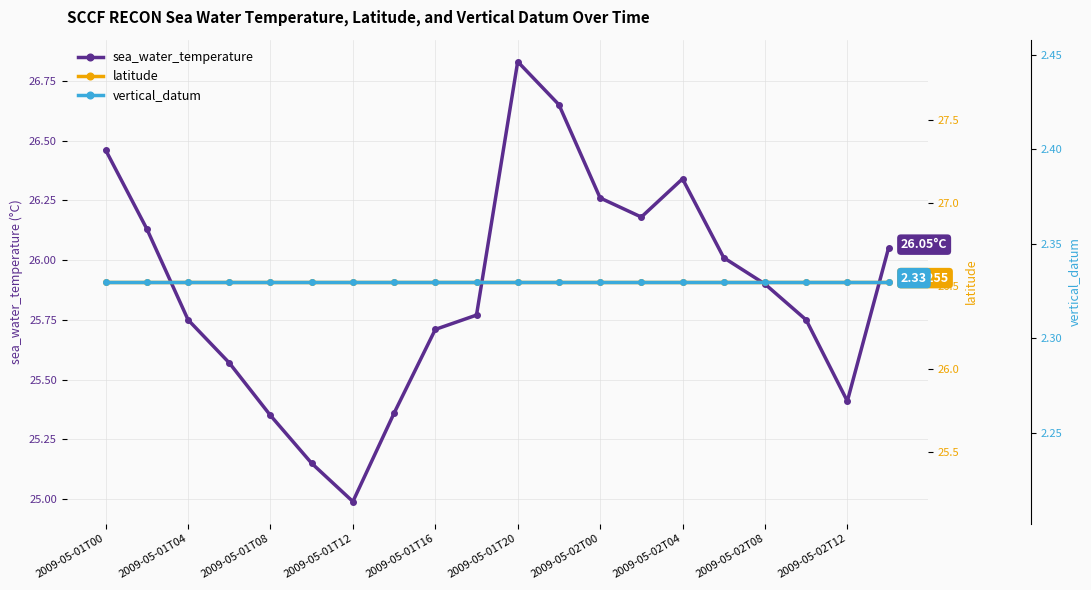

At how many categories does at least one series exceed 2?

20